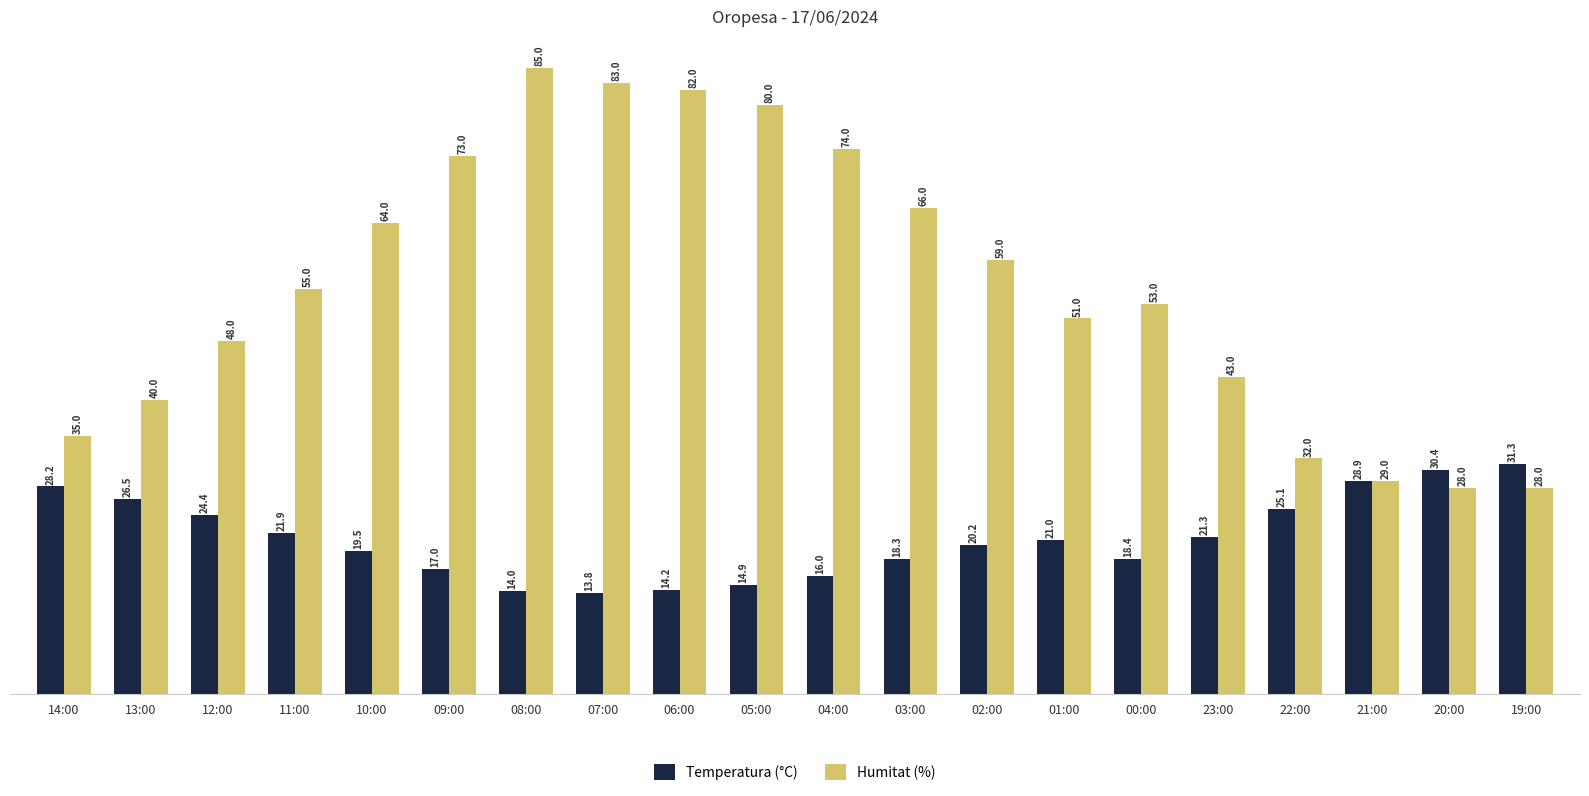

What is the difference between the maximum and minimum values in the Humitat (%) series?

57.0